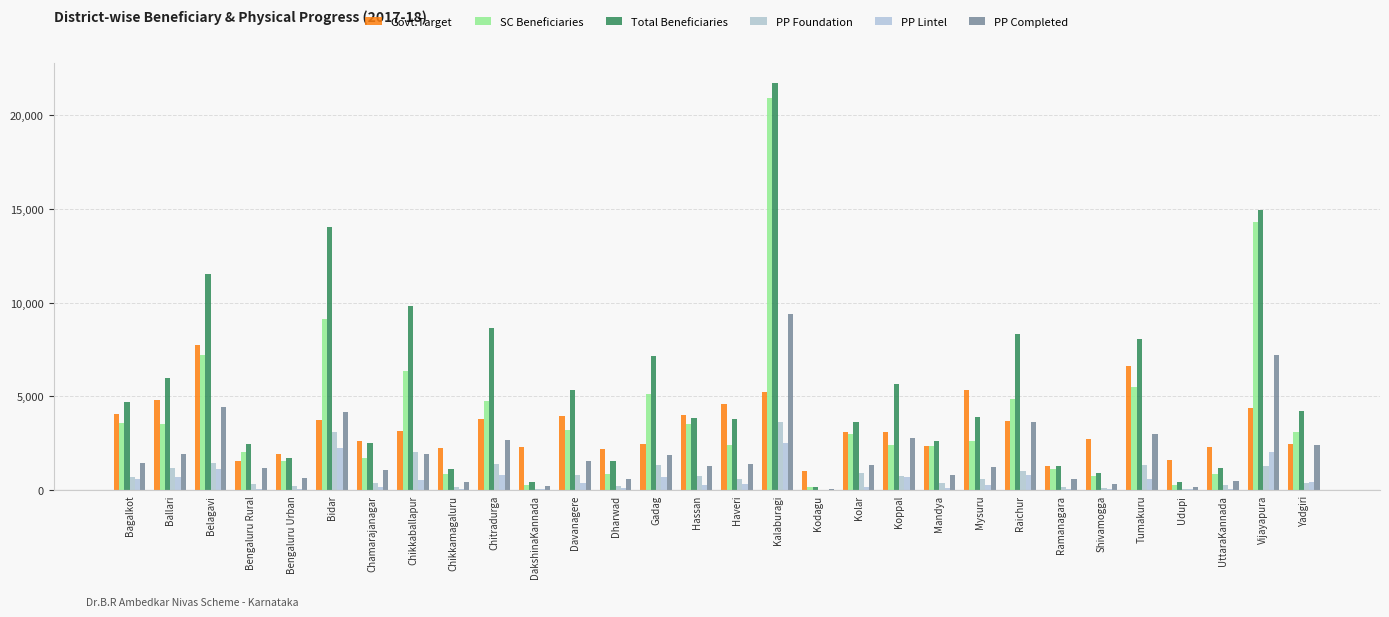

What is the maximum value for Govt.Target?

7770